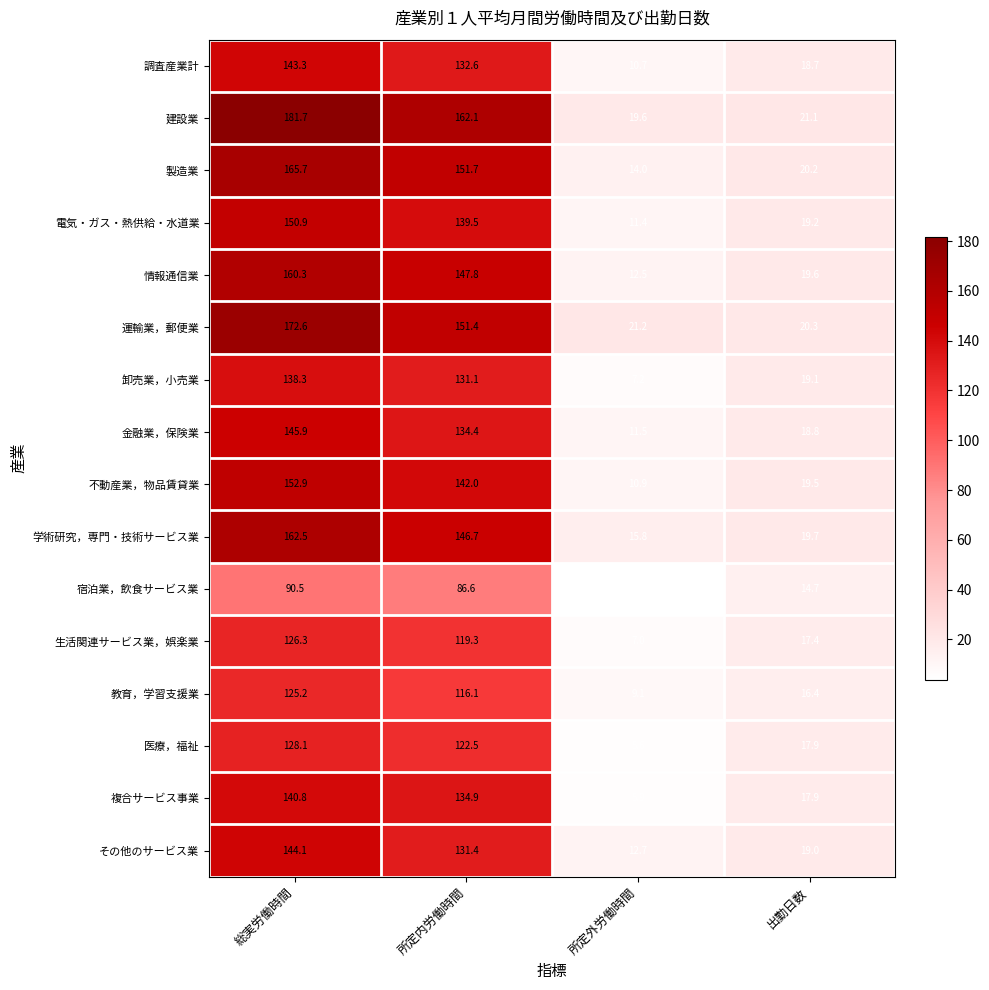

What is the difference between the 情報通信業 values at 所定外労働時間 and 出勤日数?

7.1